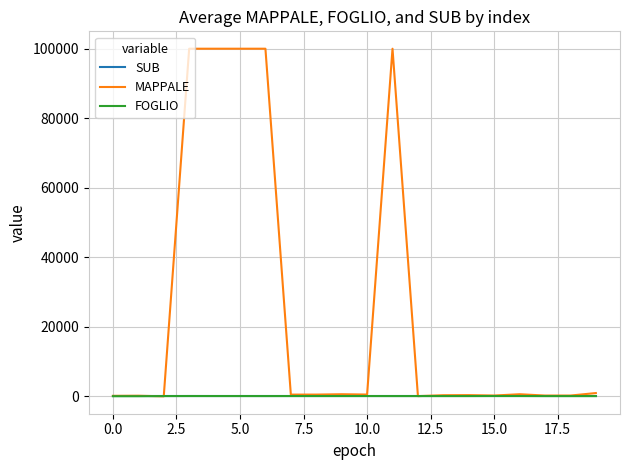

What is the maximum value shown in the chart?

99999